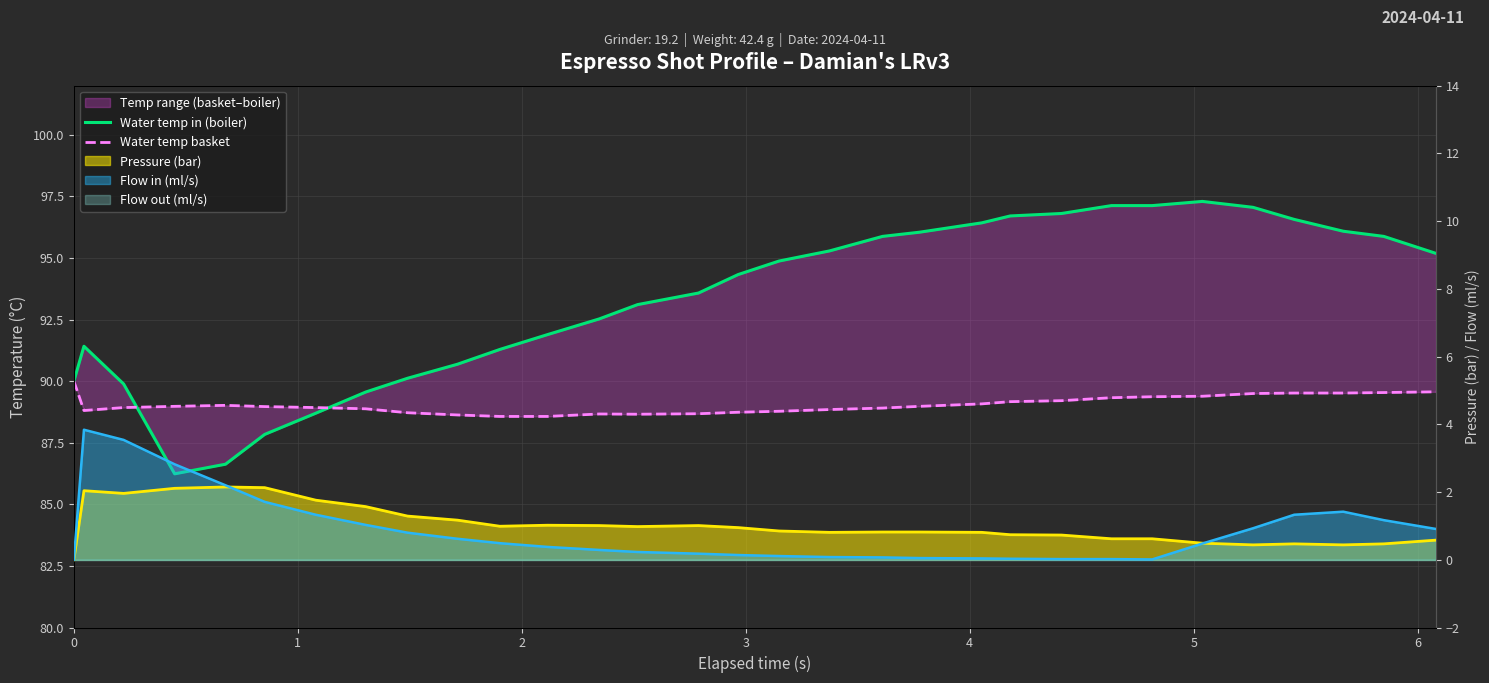

How many interior local valleys does the Water temp in (boiler) series have?

1